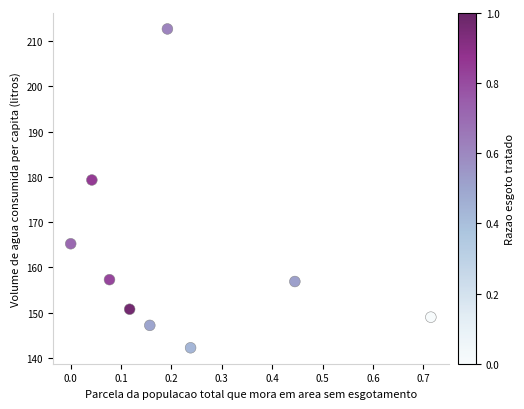

What is the range of X values (max minus min)?

0.7